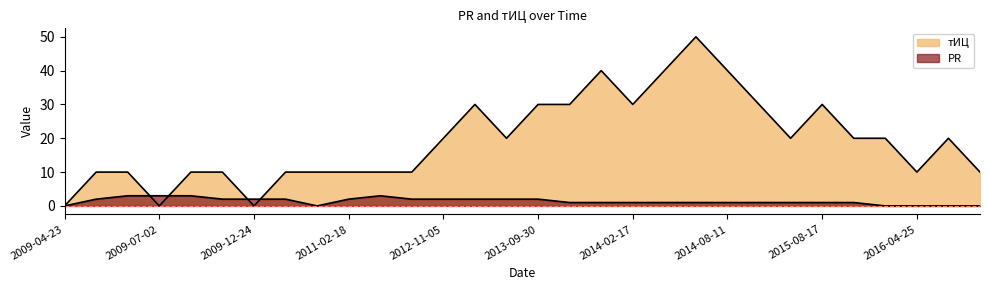

Which has a higher value, 2015-10-12 or 2010-08-12?

2015-10-12